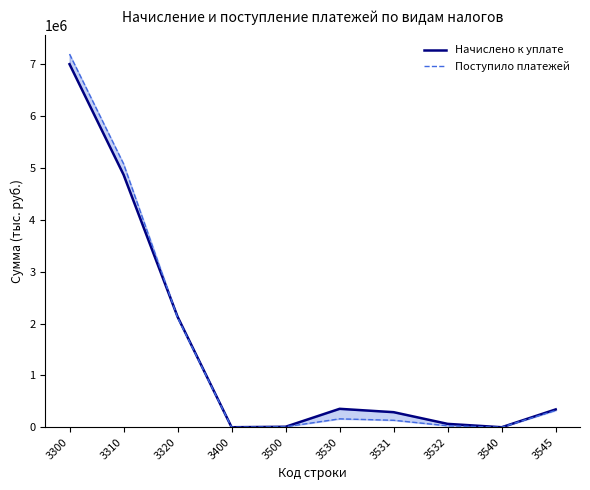

Which category has the lowest value across all series?

3540